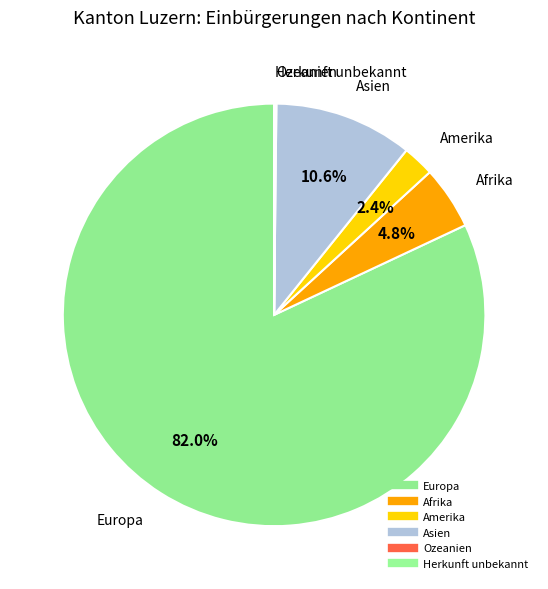

Which slice is the smallest?

Ozeanien